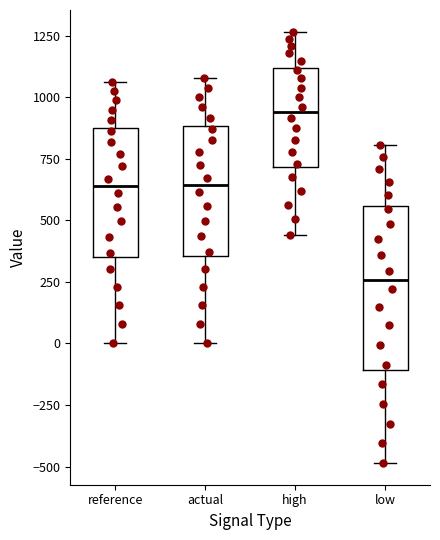

Reading left to right, read every box against the y-axis: the position of its median line, the range the box covers, and the ends of its whiskers. The values are not printed on the chart, so give them approximately, as read against the axis.

reference: median 650, box 350 to 850, whiskers 0 to 1050
actual: median 650, box 350 to 900, whiskers 0 to 1100
high: median 950, box 700 to 1100, whiskers 450 to 1250
low: median 250, box -100 to 550, whiskers -500 to 800